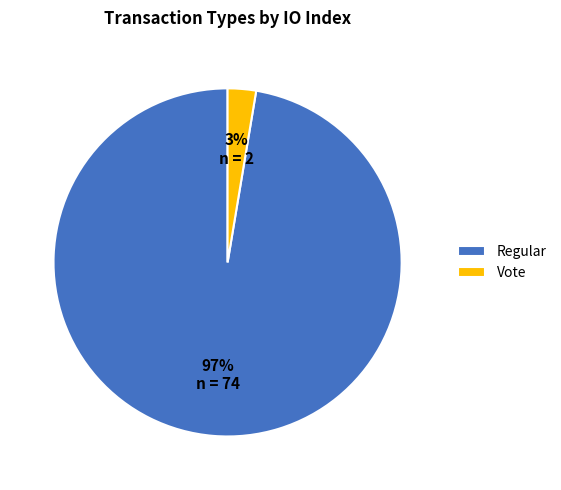

True or false: Regular accounts for 97% of the total.

True